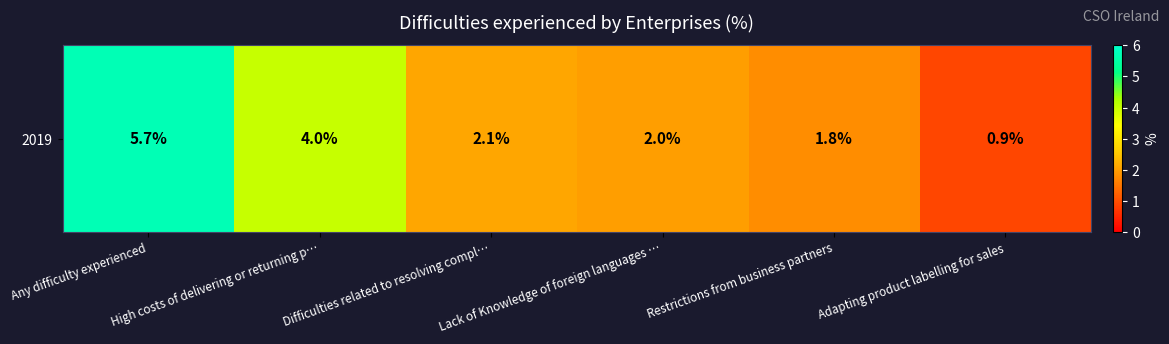

Where does the data first go above 2?

Any difficulty experienced